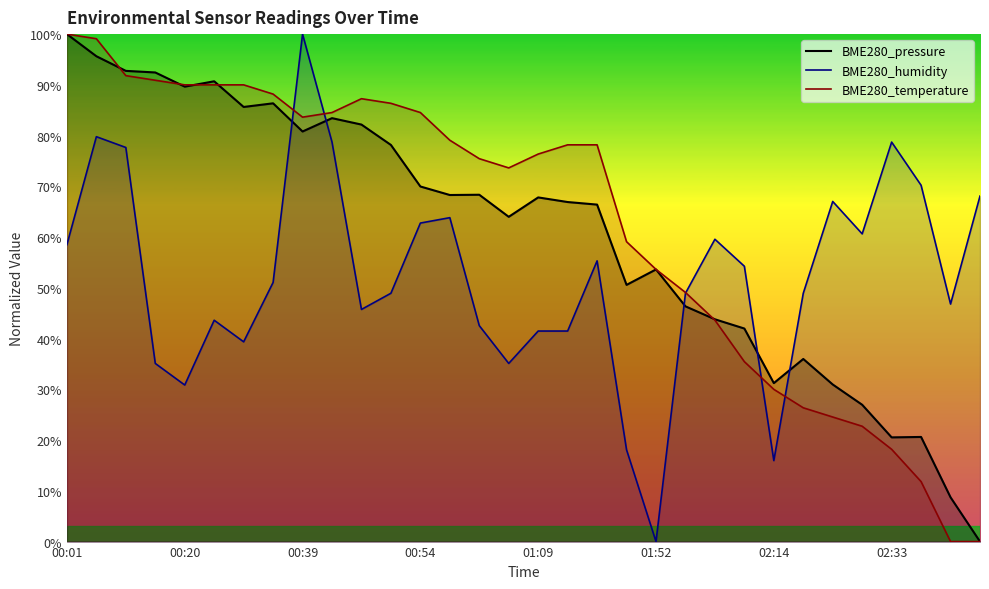

Which category has the highest value in the BME280_temperature series?

00:01